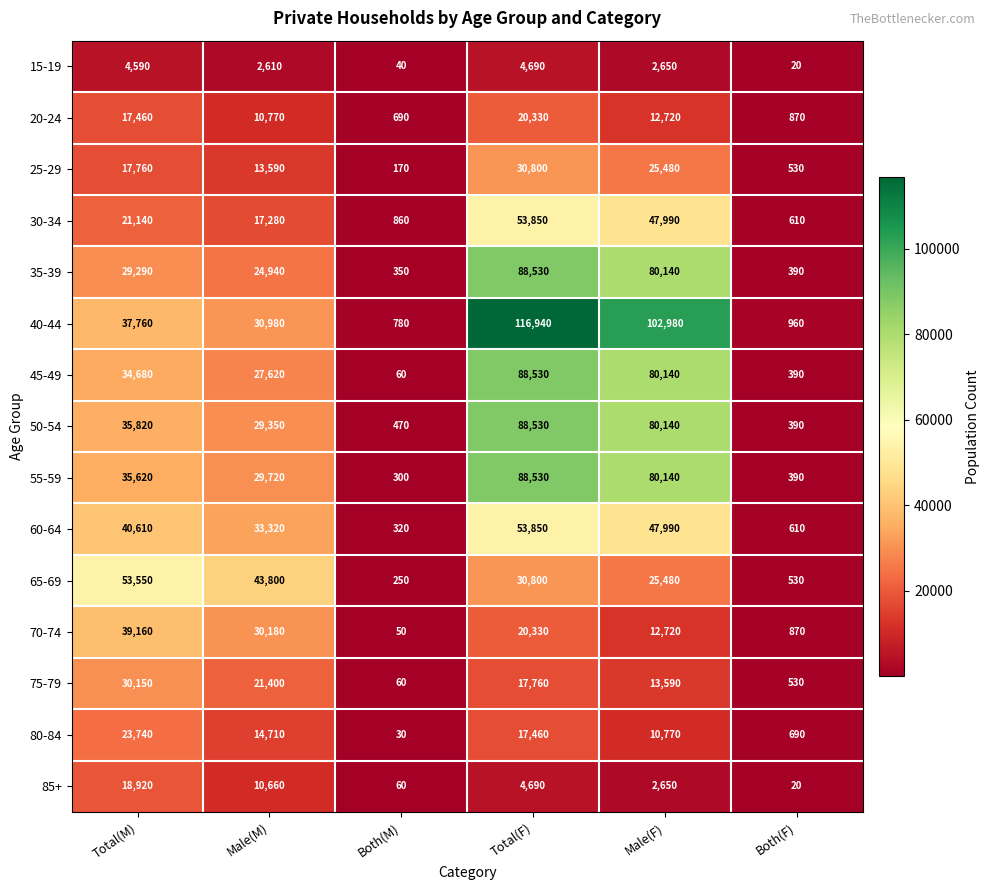

At which label does 35-39 reach its peak?

Total(F)